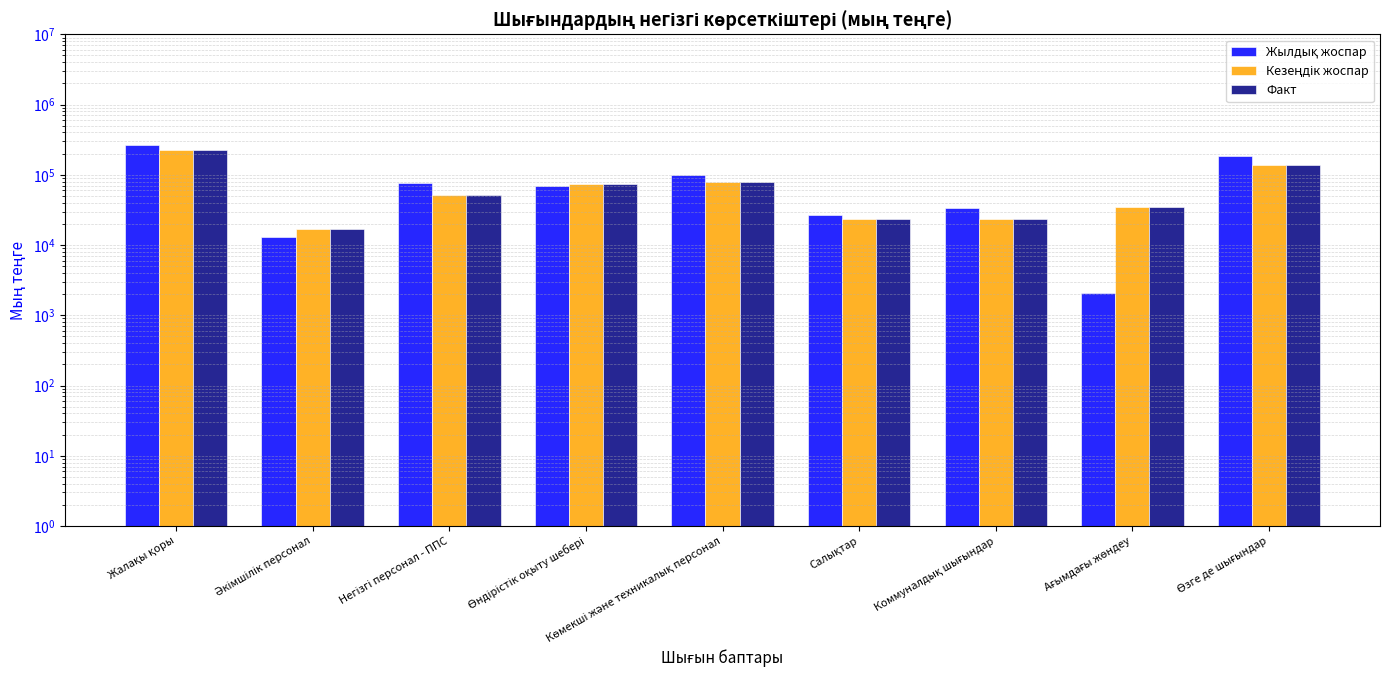

At how many categories does at least one series exceed 128928?

2